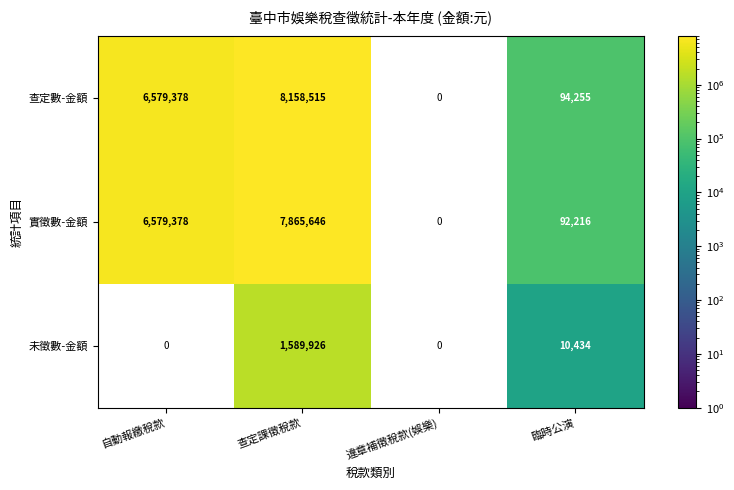

Between 自動報繳稅款 and 查定課徵稅款, which is larger?

查定課徵稅款